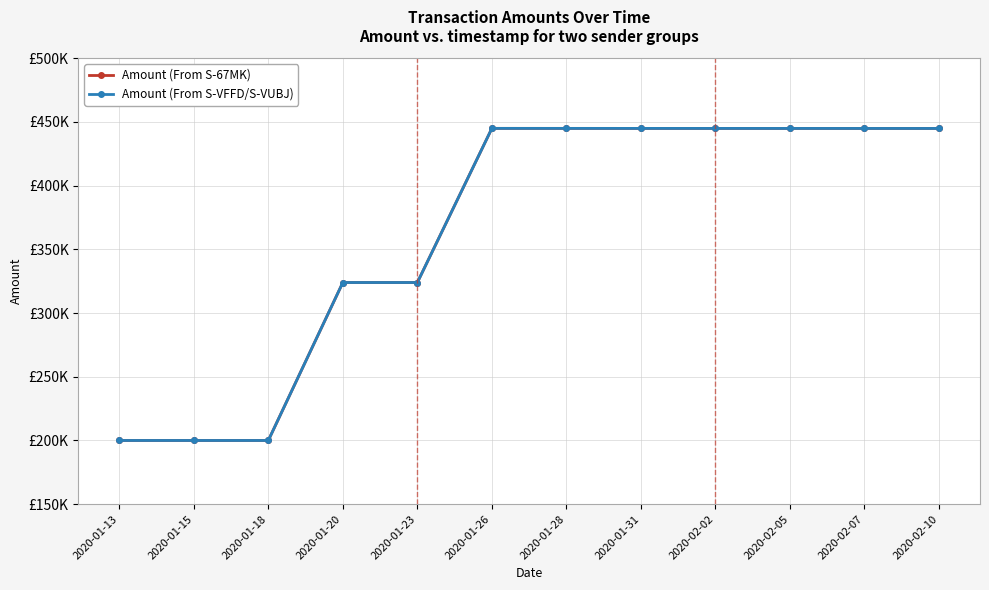

Between 2020-01-15 and 2020-02-07, which series saw the biggest shift?

Amount (From S-VFFD/S-VUBJ)